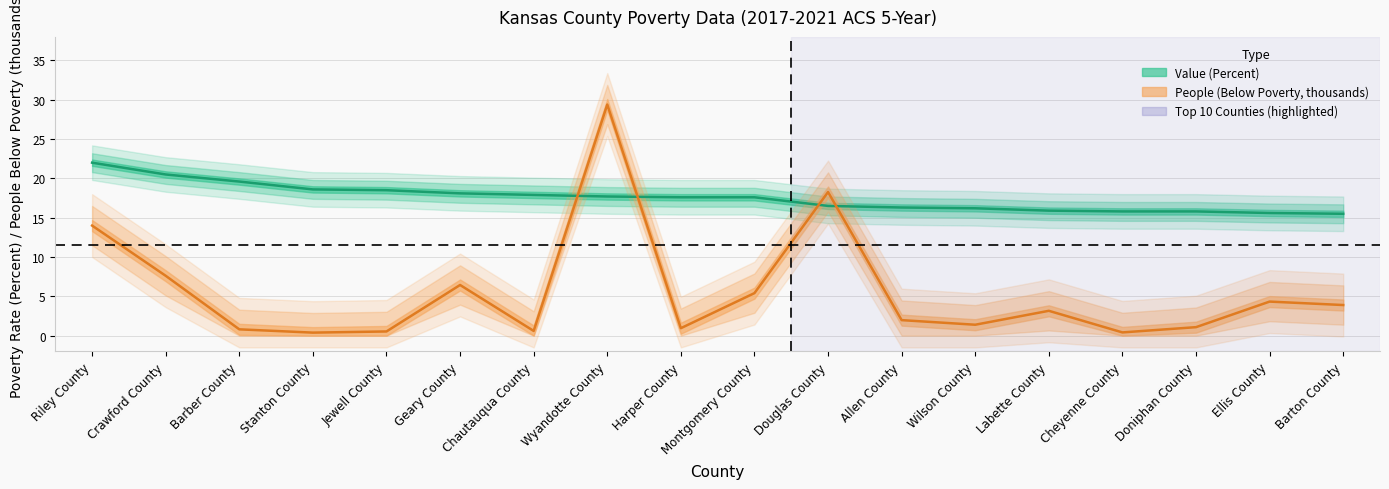

What is the smallest value displayed?

0.4